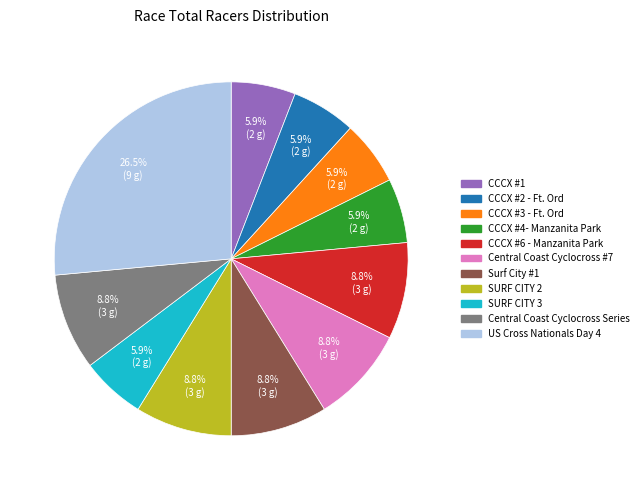

Does Central Coast Cyclocross #7 represent more than half of the total?

No